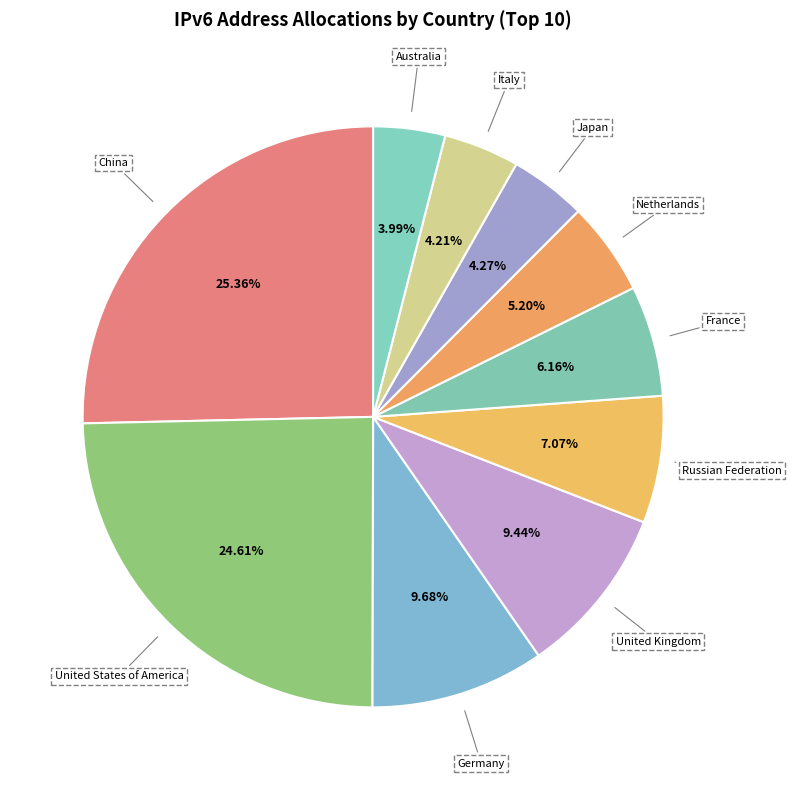

How much of the chart is everything except France?

93.8%